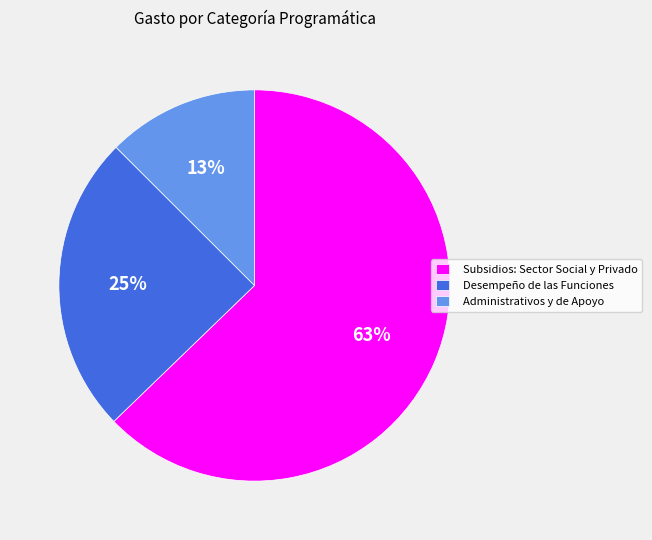

Which category accounts for the majority?

Subsidios: Sector Social y Privado